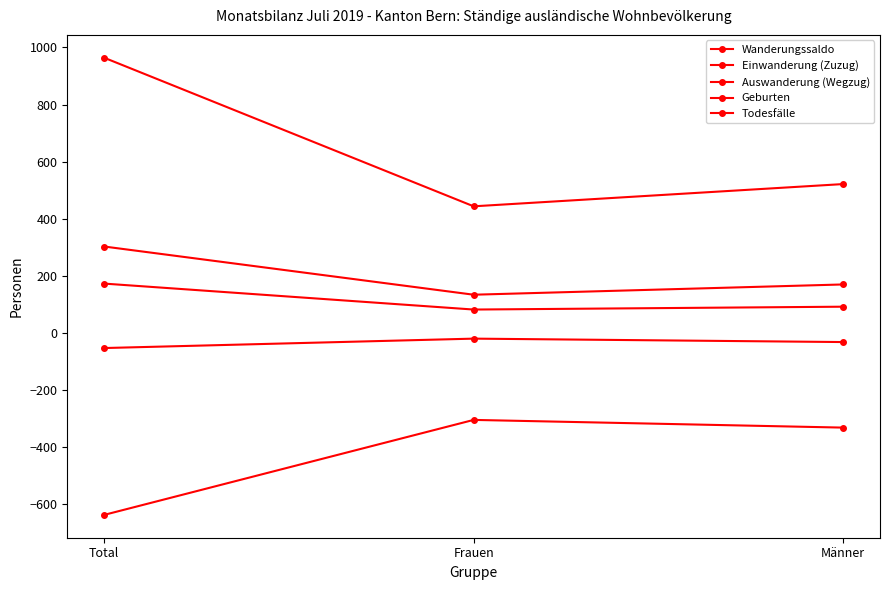

At which category is the sum across all series the highest?

Total